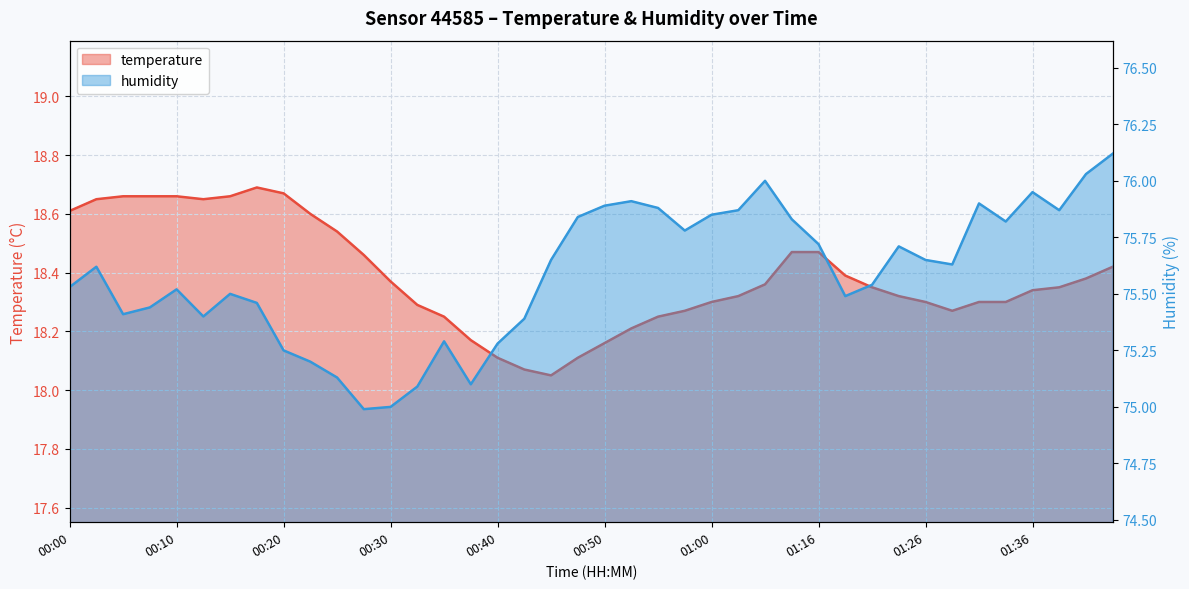

True or false: temperature and humidity cross at least once.

False